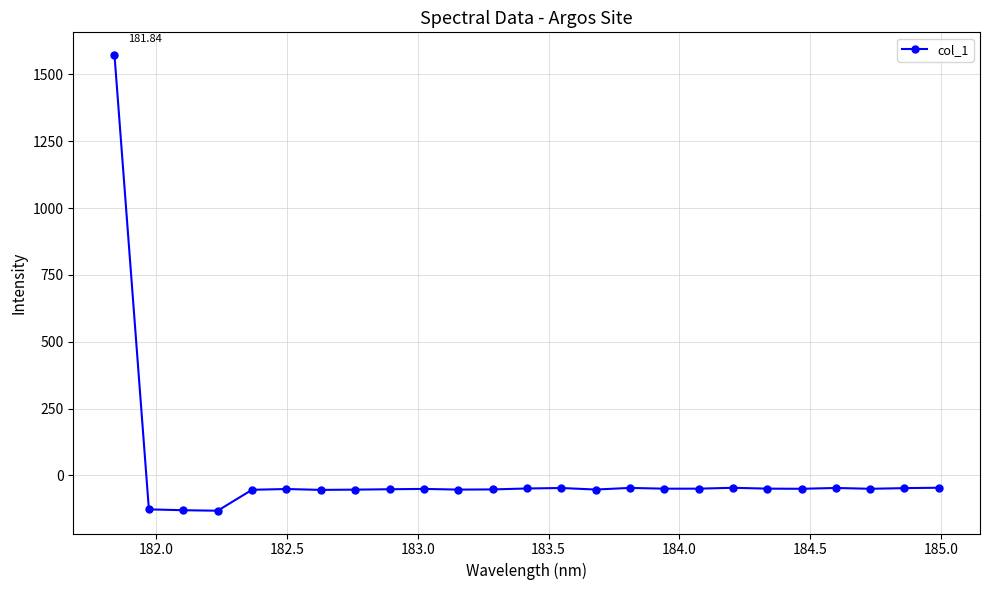

What is the minimum value shown in the chart?

-132.3